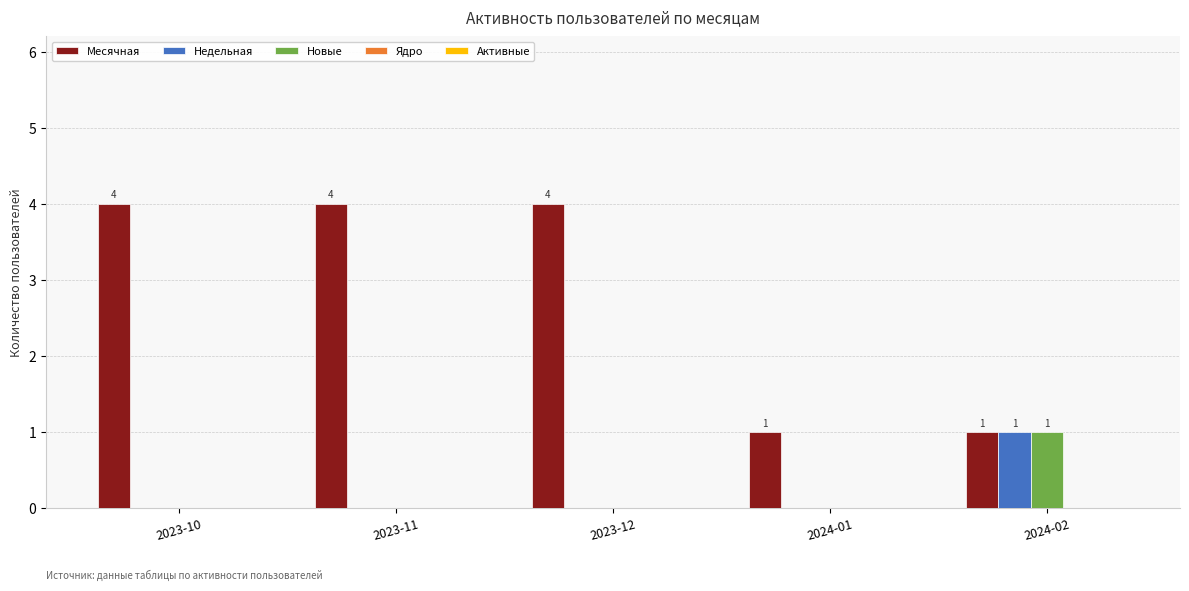

Are the bars horizontal?

No